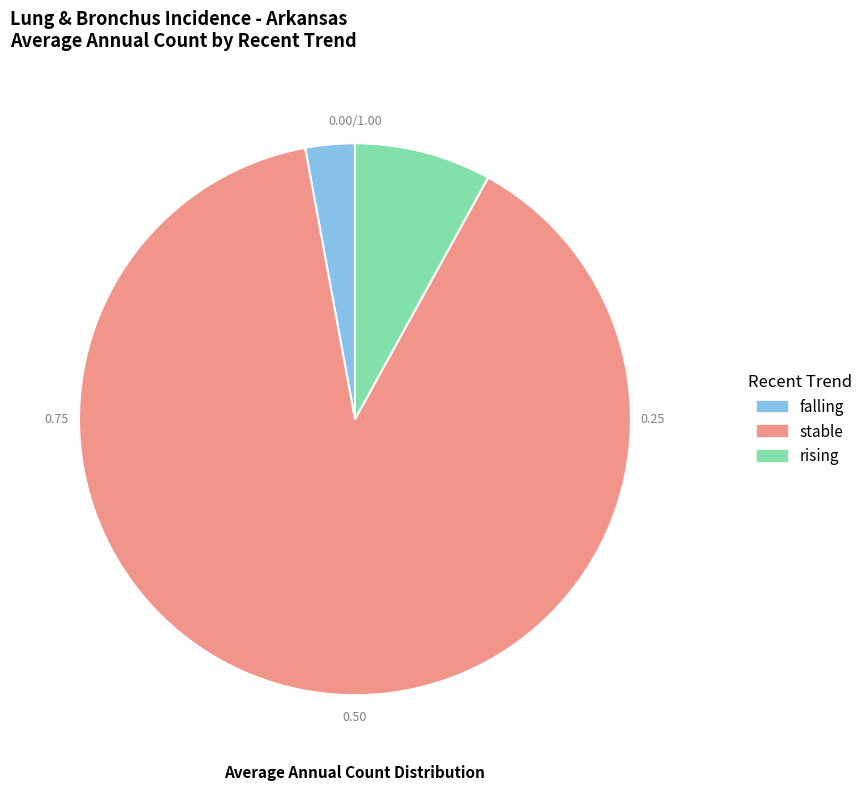

Which category has the biggest portion of the pie?

stable